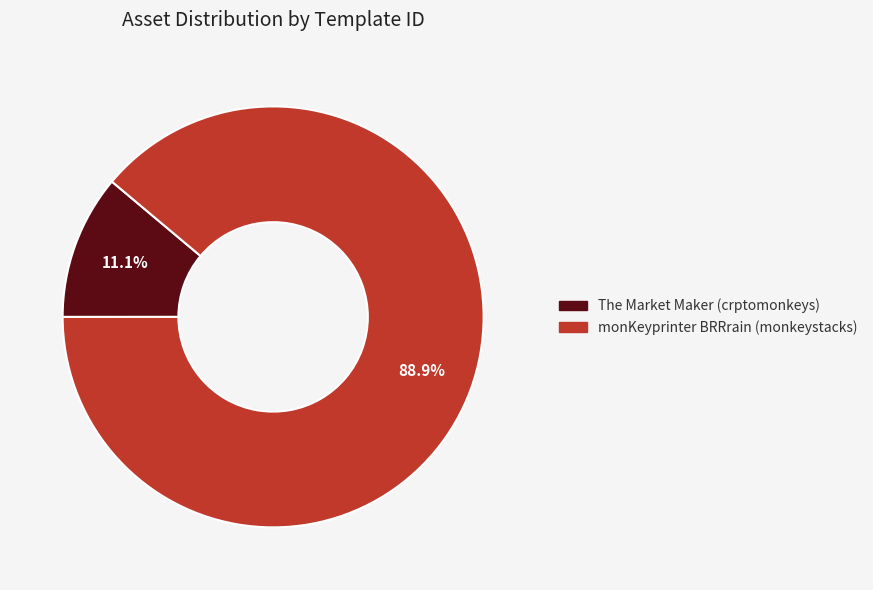

True or false: monKeyprinter BRRrain (monkeystacks) accounts for 89% of the total.

True